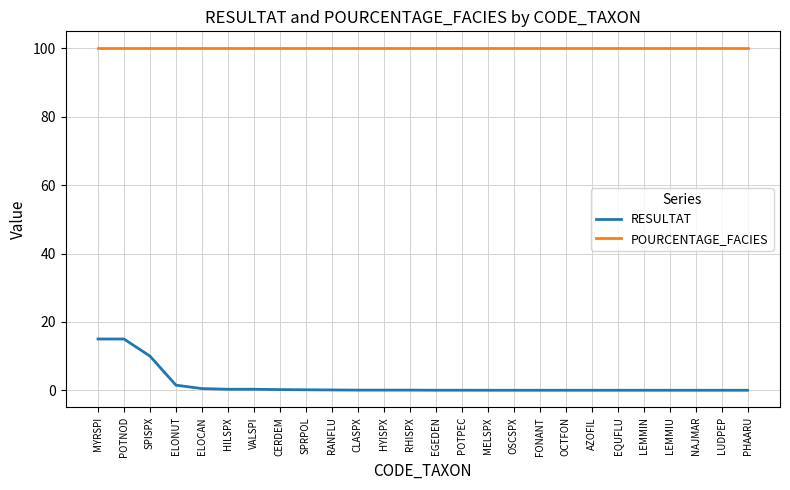

At which label is RESULTAT closest to 7?

SPISPX